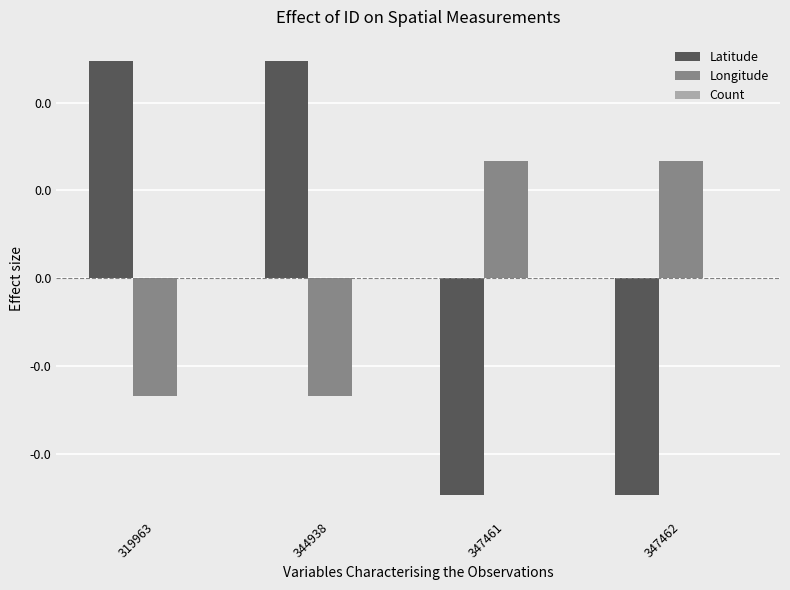

Are the bars horizontal?

No